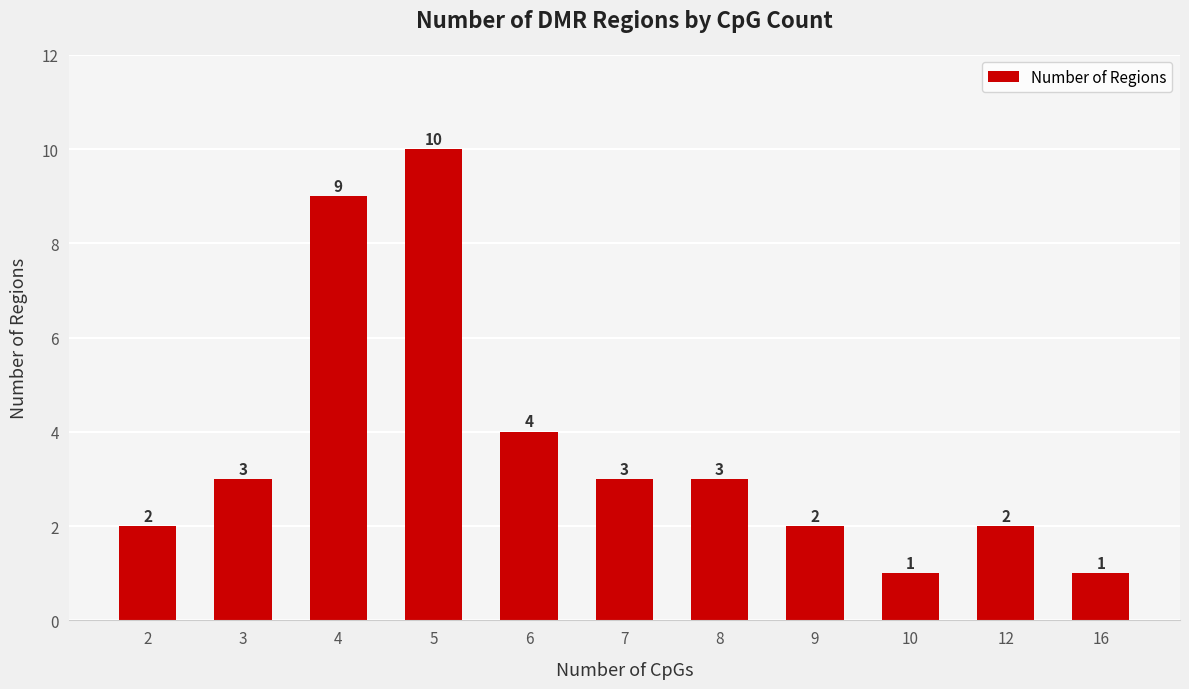

At which label is the value closest to 5?

6